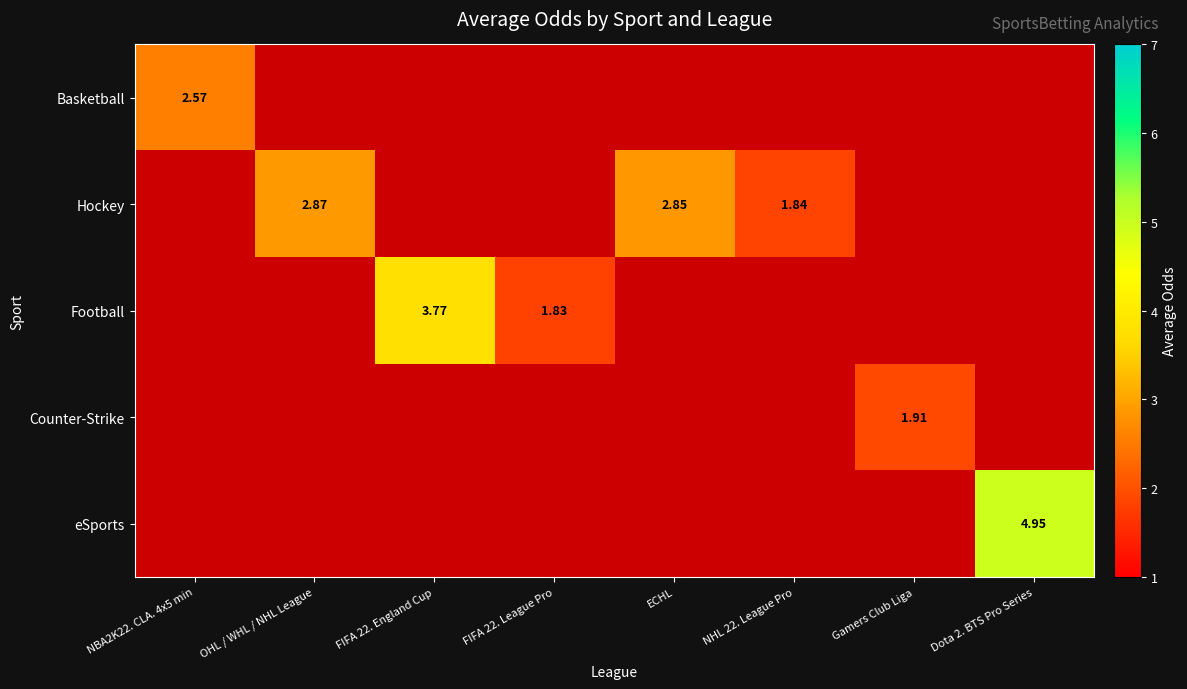

The value of eSports at NHL 22. League Pro is -2.0. True or false?

False